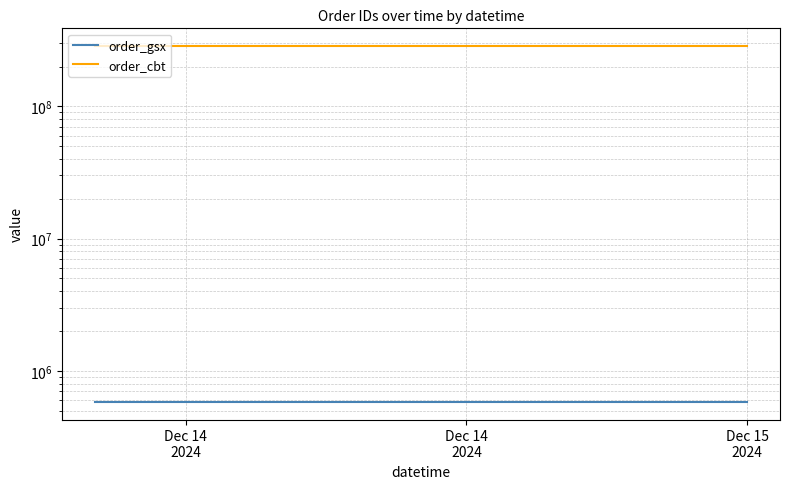

At Dec 14
2024, list the series in order from smallest to largest.

order_gsx, order_cbt